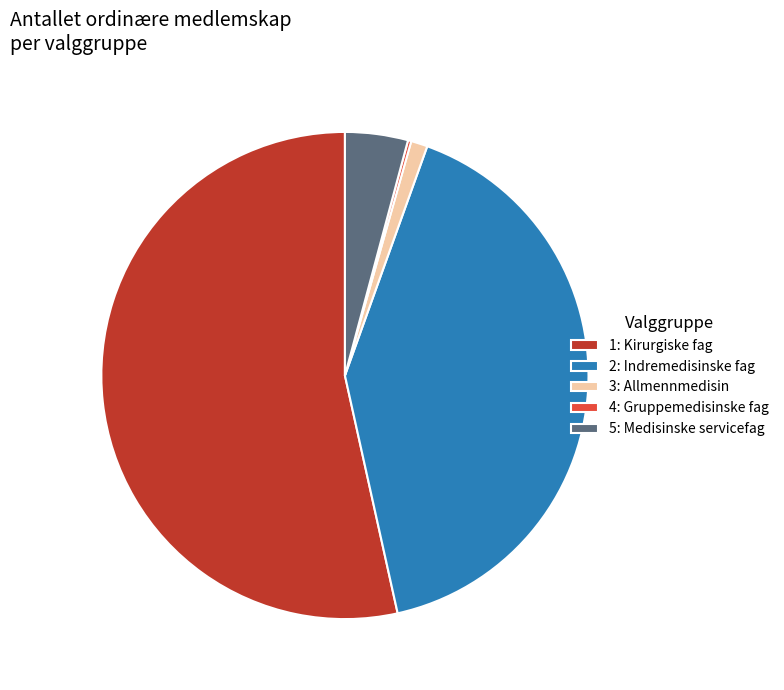

Does 3: Allmennmedisin account for over 50% of the chart?

No